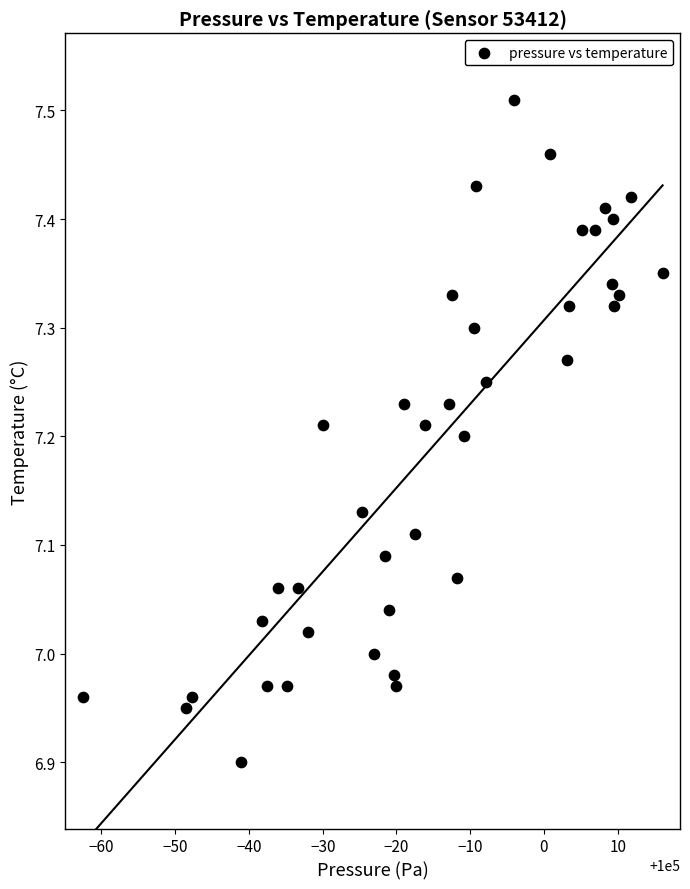

What is the range of X values (max minus min)?

78.6